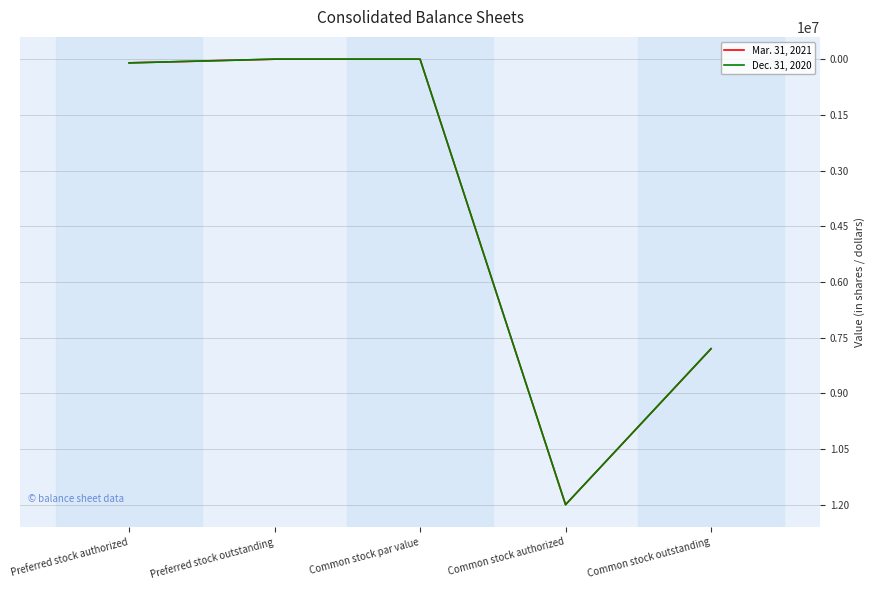

The Mar. 31, 2021 series shows -5949729 at Preferred stock outstanding. True or false?

False